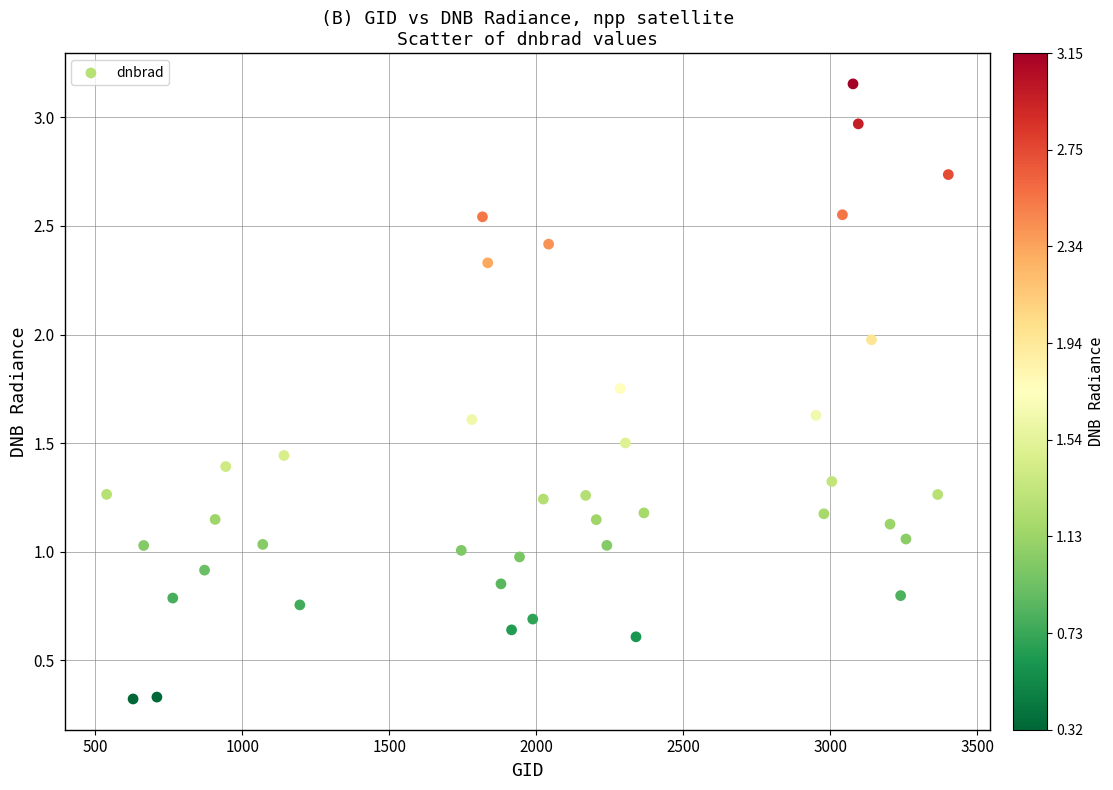

What is the range of X values (max minus min)?

2862.0